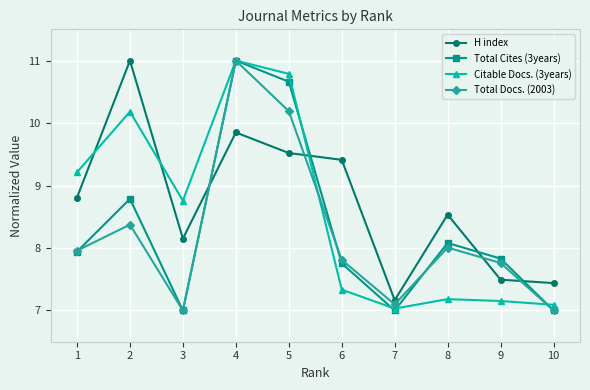

Which series changed the most between 5 and 9?

Citable Docs. (3years)